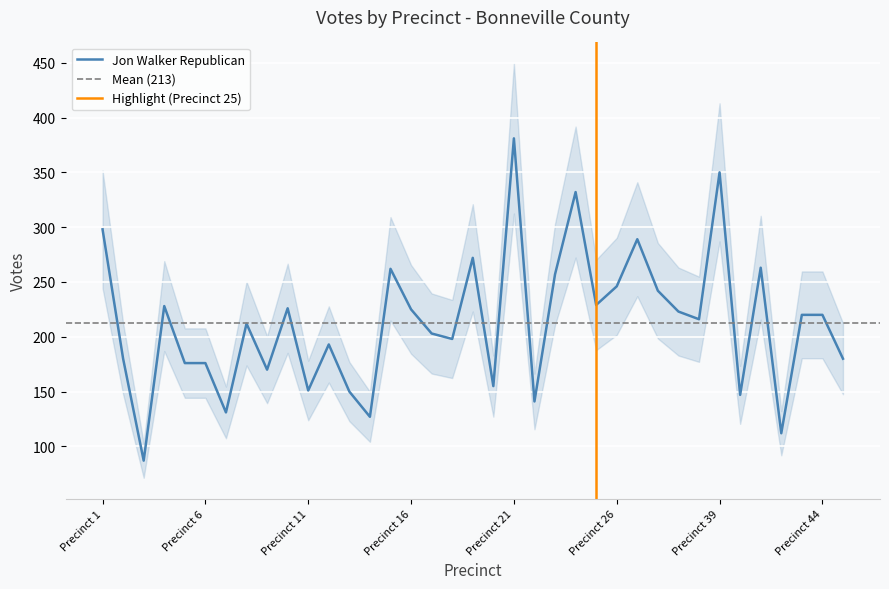

Reading left to right, transcribe all the data shown in this chart.

Precinct 1=298	Precinct 2=180	Precinct 3=87	Precinct 4=228	Precinct 5=176	Precinct 6=176	Precinct 7=131	Precinct 8=212	Precinct 9=170	Precinct 10=226	Precinct 11=151	Precinct 12=193	Precinct 13=150	Precinct 14=127	Precinct 15=262	Precinct 16=225	Precinct 17=203	Precinct 18=198	Precinct 19=272	Precinct 20=155	Precinct 21=381	Precinct 22=141	Precinct 23=257	Precinct 24=332	Precinct 25=229	Precinct 26=246	Precinct 27=289	Precinct 28=242	Precinct 37=223	Precinct 38=216	Precinct 39=350	Precinct 40=147	Precinct 41=263	Precinct 42=112	Precinct 43=220	Precinct 44=220	Precinct 45=180